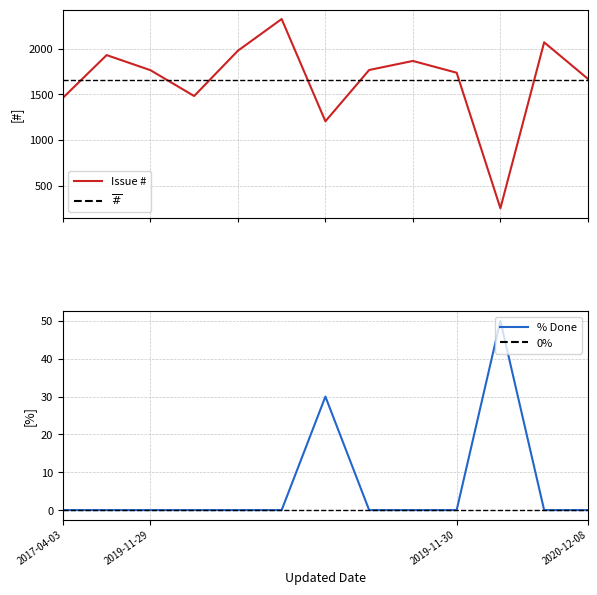

True or false: % Done has a value of 0 at 2020-12-08.

True